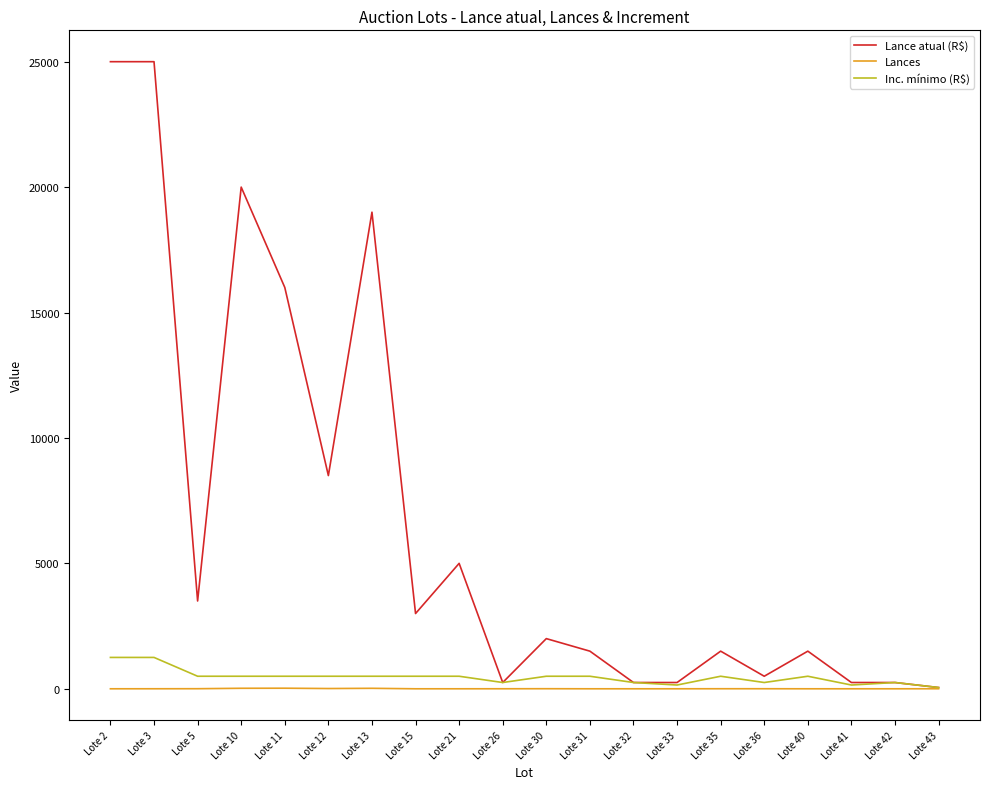

Which series has the largest range (max minus min)?

Lance atual (R$)